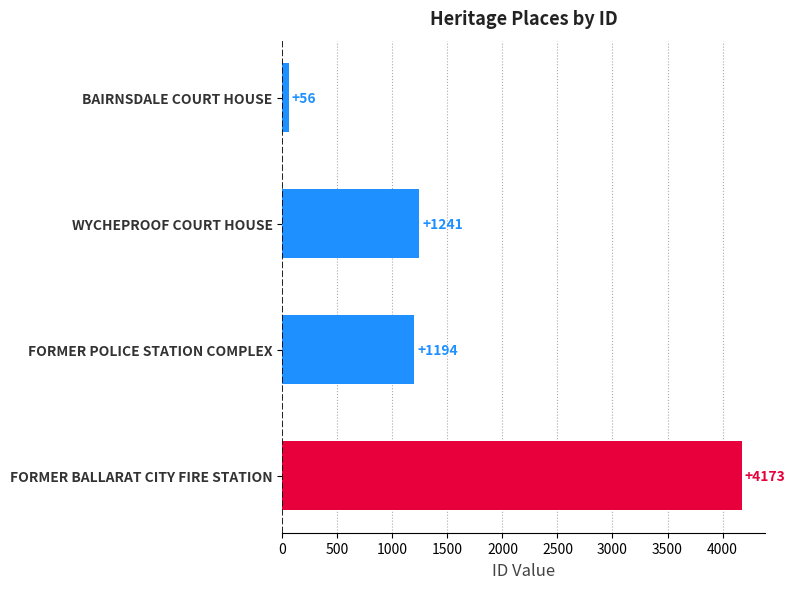

True or false: the data shows 4173 at FORMER BALLARAT CITY FIRE STATION.

True